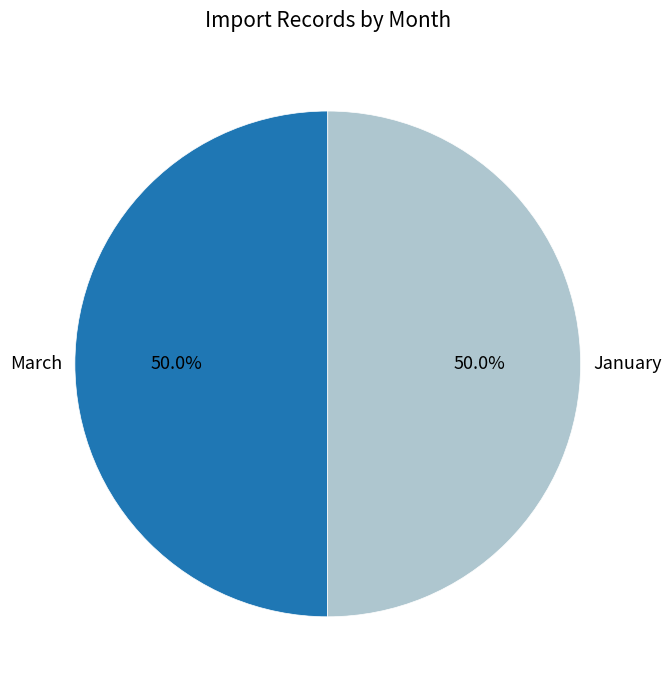

The March slice represents 50% of the pie. True or false?

True